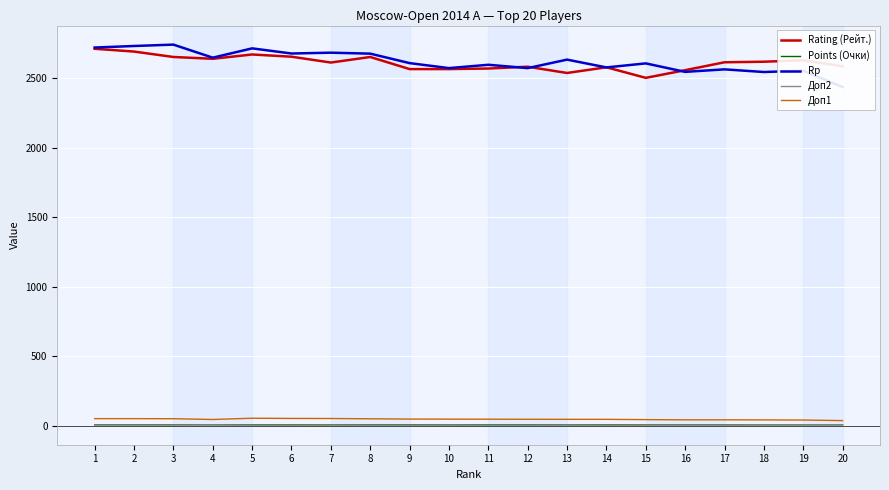

Reading left to right, extract all data points from this chart.

Rating (Рейт.): 1=2710.0	2=2690.0	3=2651.0	4=2638.0	5=2669.0	6=2653.0	7=2611.0	8=2651.0	9=2564.0	10=2564.0	11=2568.0	12=2581.0	13=2536.0	14=2577.0	15=2501.0	16=2556.0	17=2613.0	18=2617.0	19=2627.0	20=2584.0
Points (Очки): 1=7.0	2=7.0	3=7.0	4=7.0	5=6.5	6=6.5	7=6.5	8=6.5	9=6.5	10=6.5	11=6.5	12=6.5	13=6.5	14=6.5	15=6.5	16=6.5	17=6.5	18=6.5	19=6.5	20=6.5
Rp: 1=2719.0	2=2730.0	3=2740.0	4=2646.0	5=2713.0	6=2676.0	7=2682.0	8=2675.0	9=2607.0	10=2571.0	11=2595.0	12=2571.0	13=2632.0	14=2576.0	15=2605.0	16=2544.0	17=2562.0	18=2543.0	19=2552.0	20=2435.0
Доп2: 1=5.0	2=5.0	3=5.0	4=6.0	5=4.0	6=4.0	7=5.0	8=4.0	9=4.0	10=5.0	11=4.0	12=4.0	13=5.0	14=4.0	15=5.0	16=5.0	17=5.0	18=6.0	19=6.0	20=6.0
Доп1: 1=50.5	2=50.5	3=50.0	4=44.5	5=53.5	6=52.0	7=51.5	8=49.5	9=47.5	10=47.0	11=46.5	12=46.0	13=45.5	14=45.5	15=43.5	16=42.0	17=42.0	18=41.5	19=40.5	20=36.5